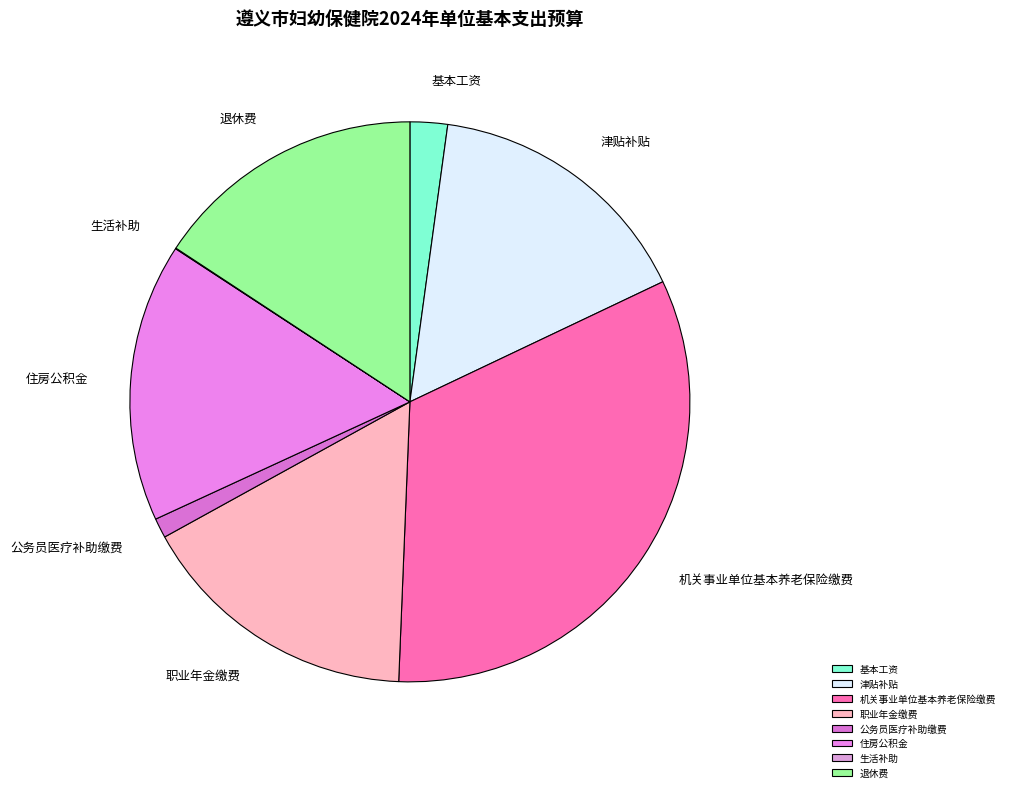

Which category has the biggest portion of the pie?

机关事业单位基本养老保险缴费